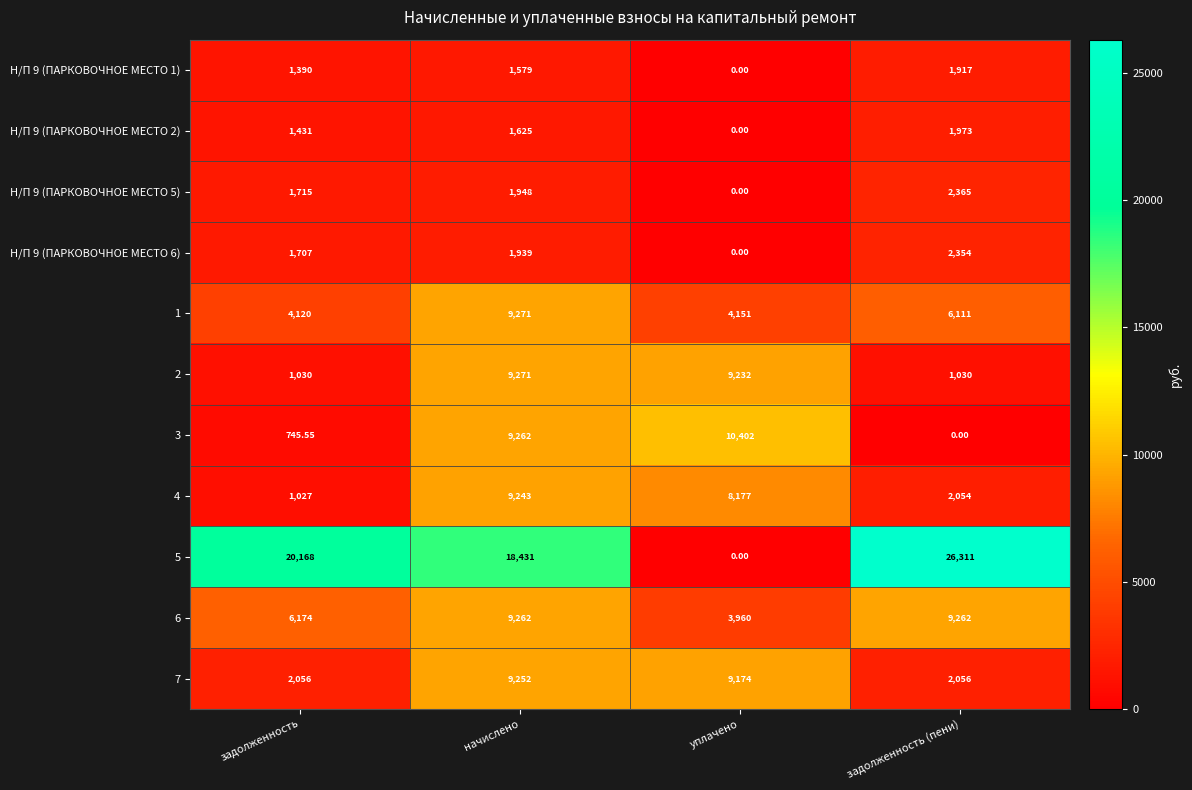

At which label is 7 closest to 5654?

уплачено